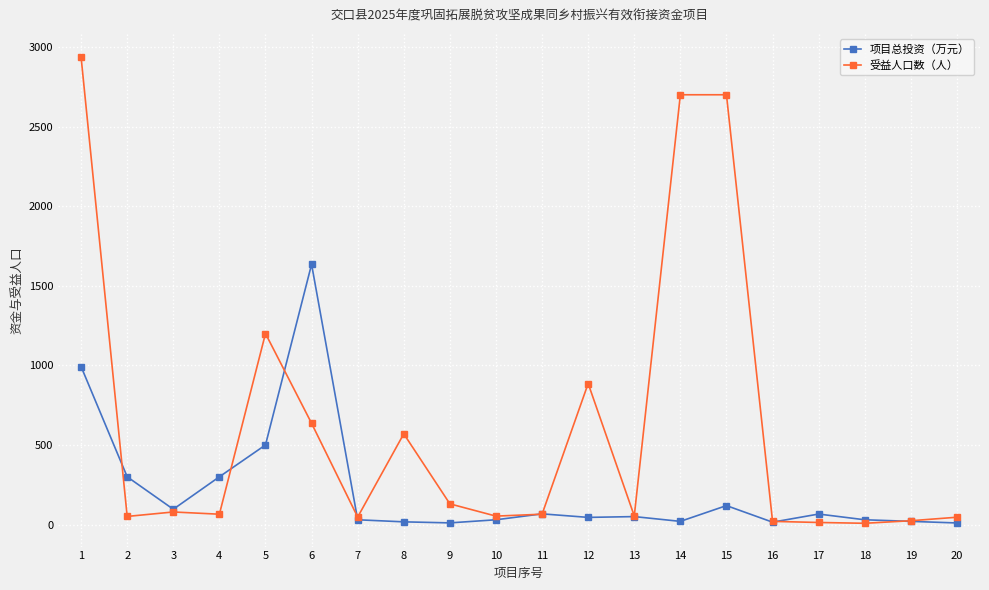

Rank the series by their average value, from lowest to highest.

项目总投资（万元）, 受益人口数（人）